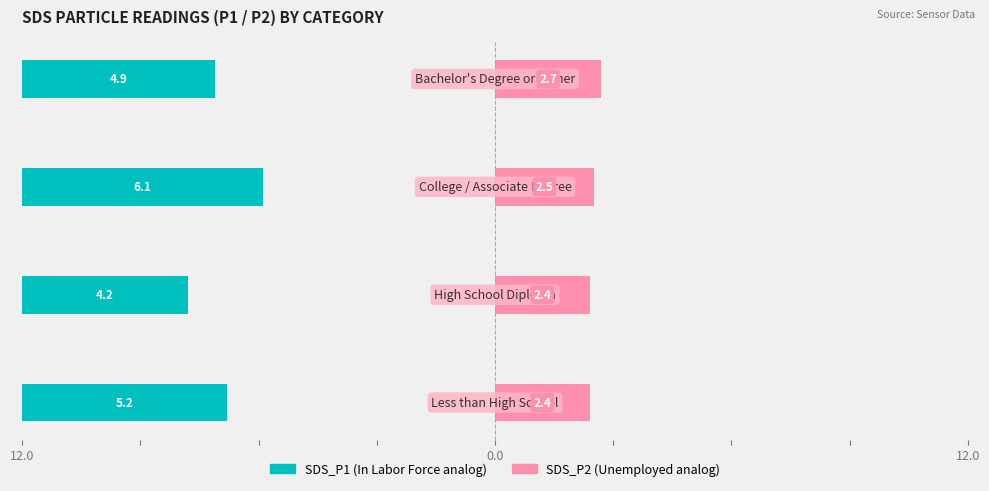

How many bars are there in total?

8